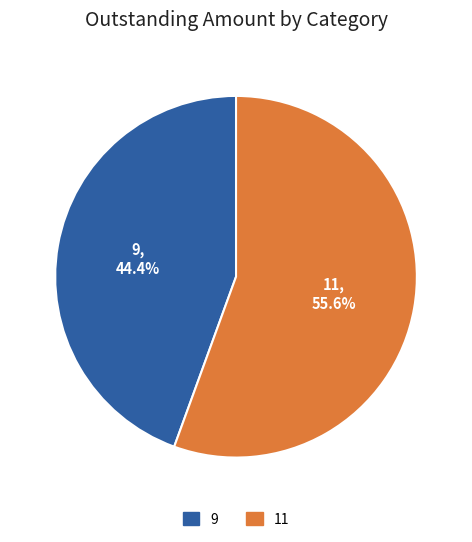

To the nearest percent, what is the average slice percentage?

50%